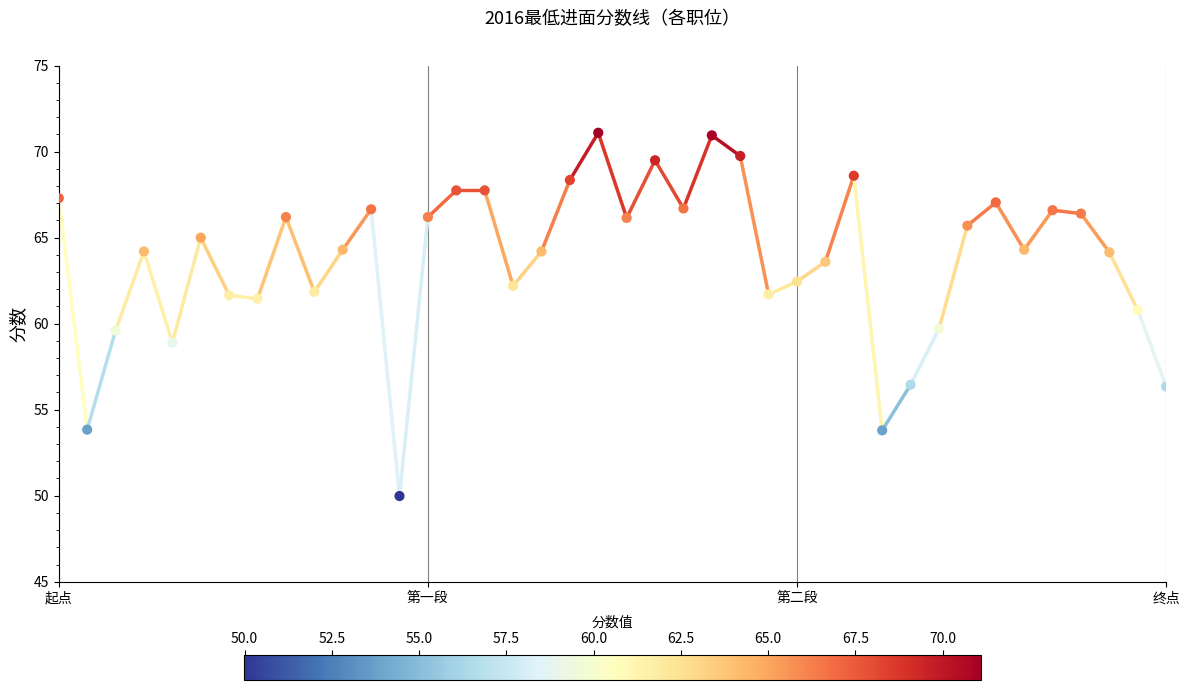

What is the range of Y values (max minus min)?

21.1